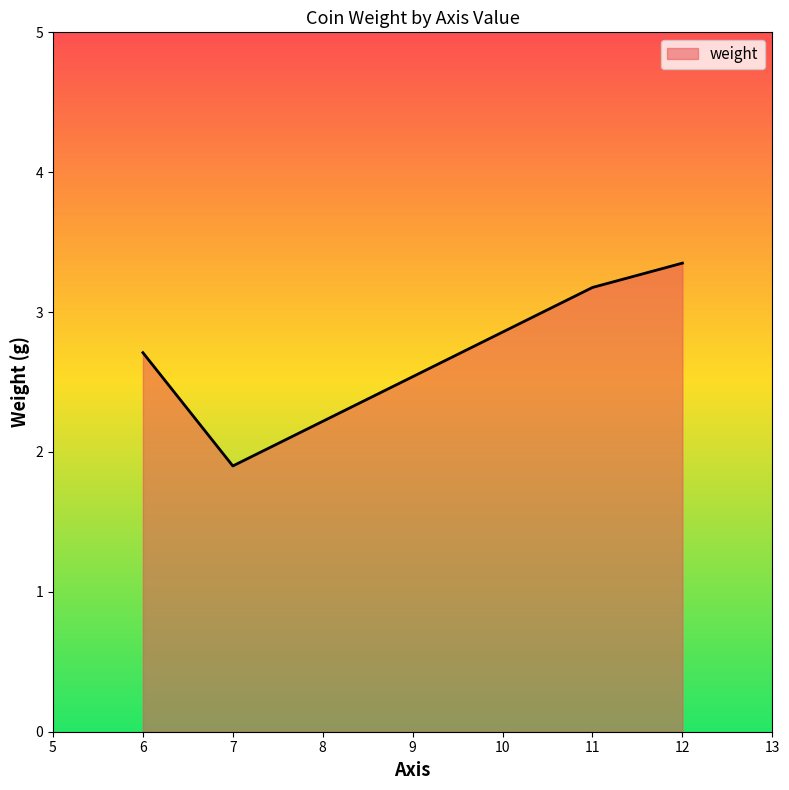

At which label is the value closest to 2?

7